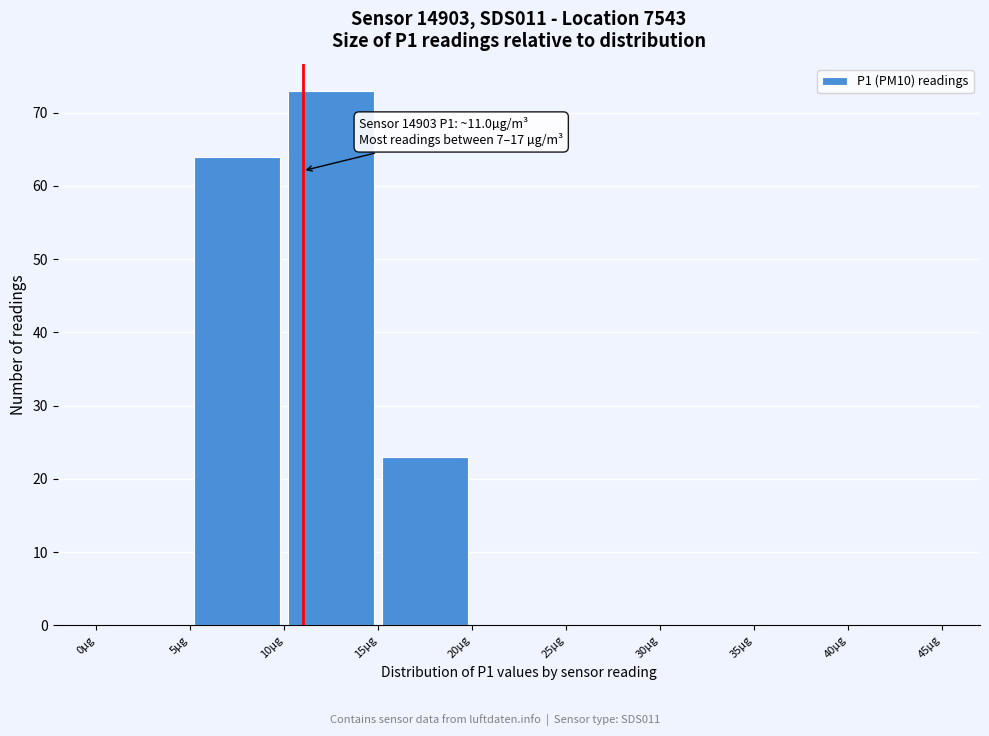

Over which range of the x-axis is the bar tallest?

10 to 15